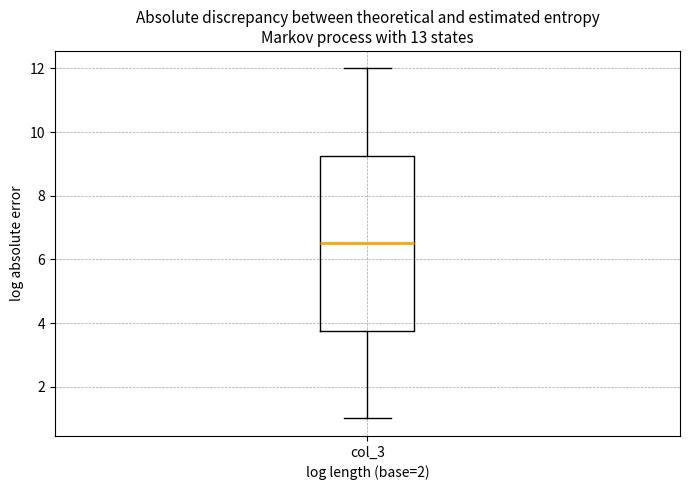

Read this box plot against the y-axis: the position of the median line, the range covered by the box, and the ends of both whiskers. The values are not printed on the chart, so give them approximately, as read against the axis.

median 6.6, box 3.8 to 9.2, whiskers 1.0 to 12.0